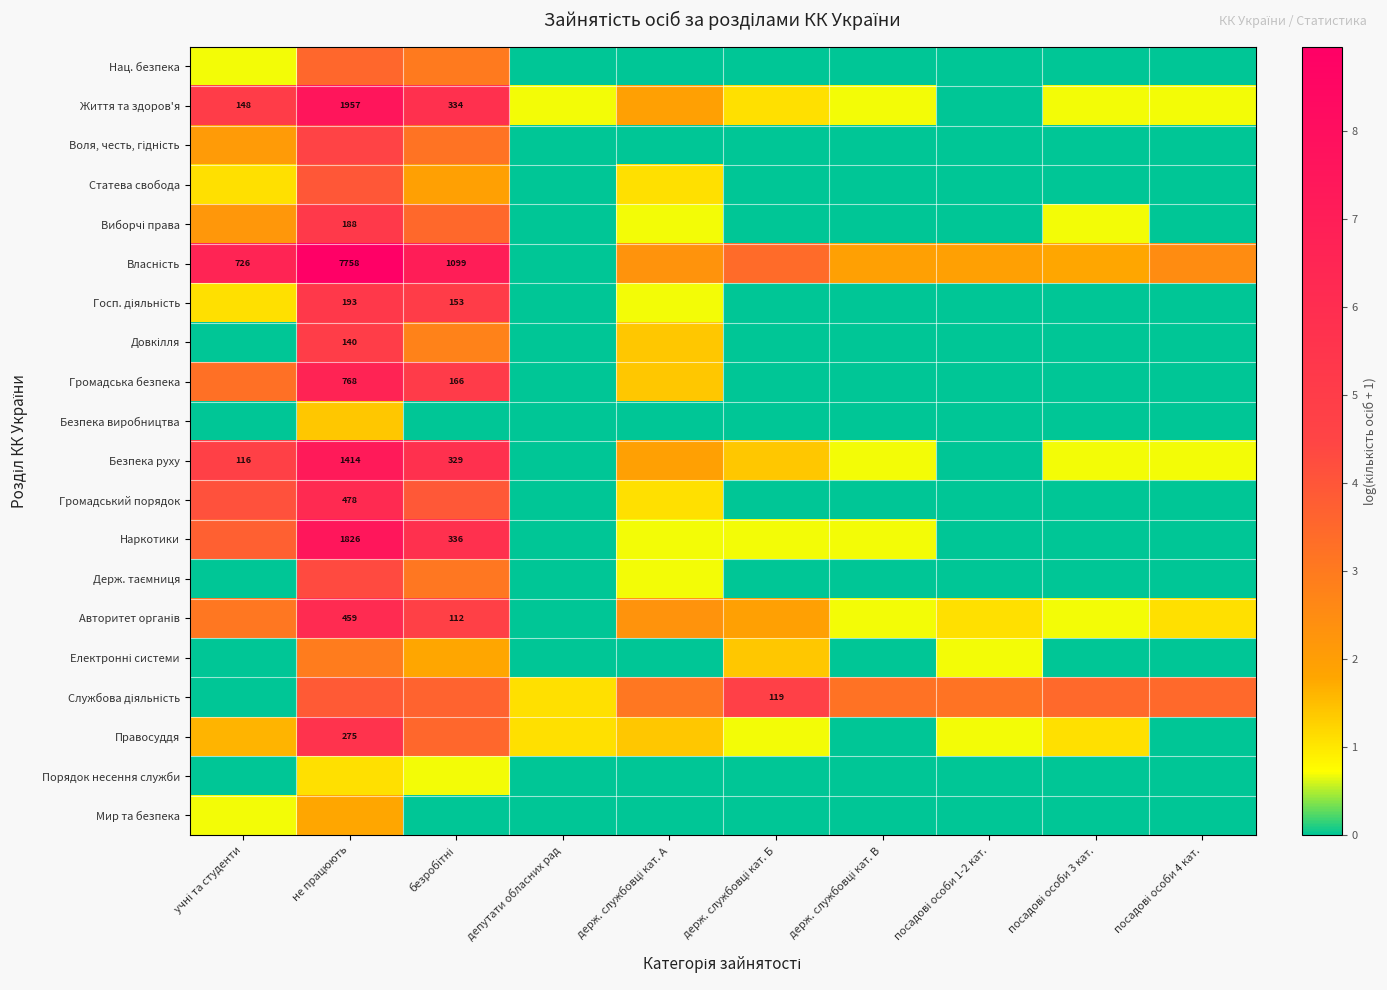

The value of Статева свобода at посадові особи 4 кат. is -1.3. True or false?

False